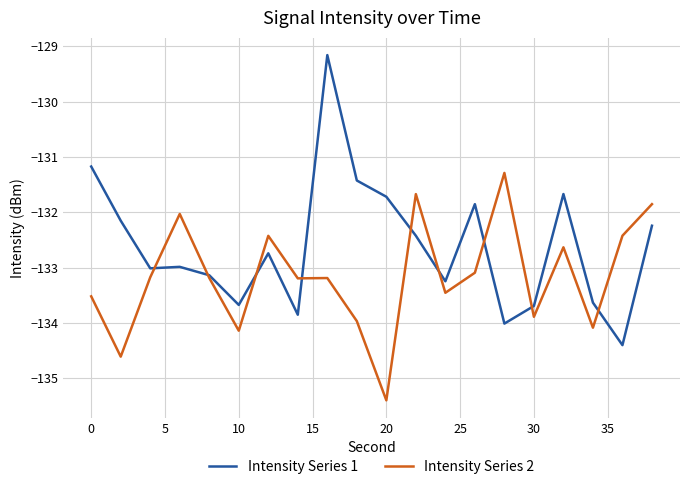

Does the chart have visible grid lines?

Yes